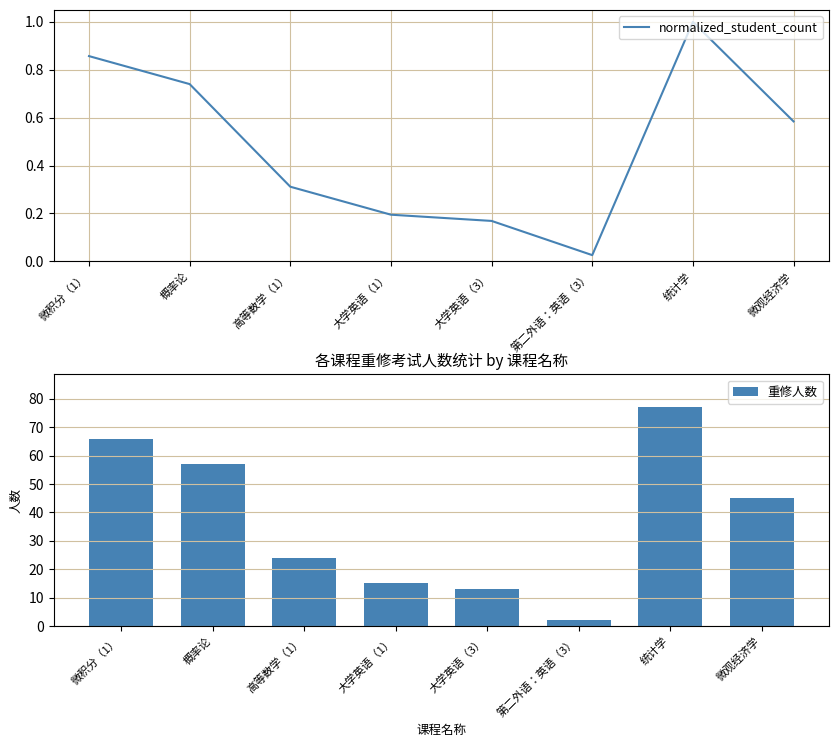

List the series in order of their overall mean, lowest first.

normalized_student_count, 重修人数